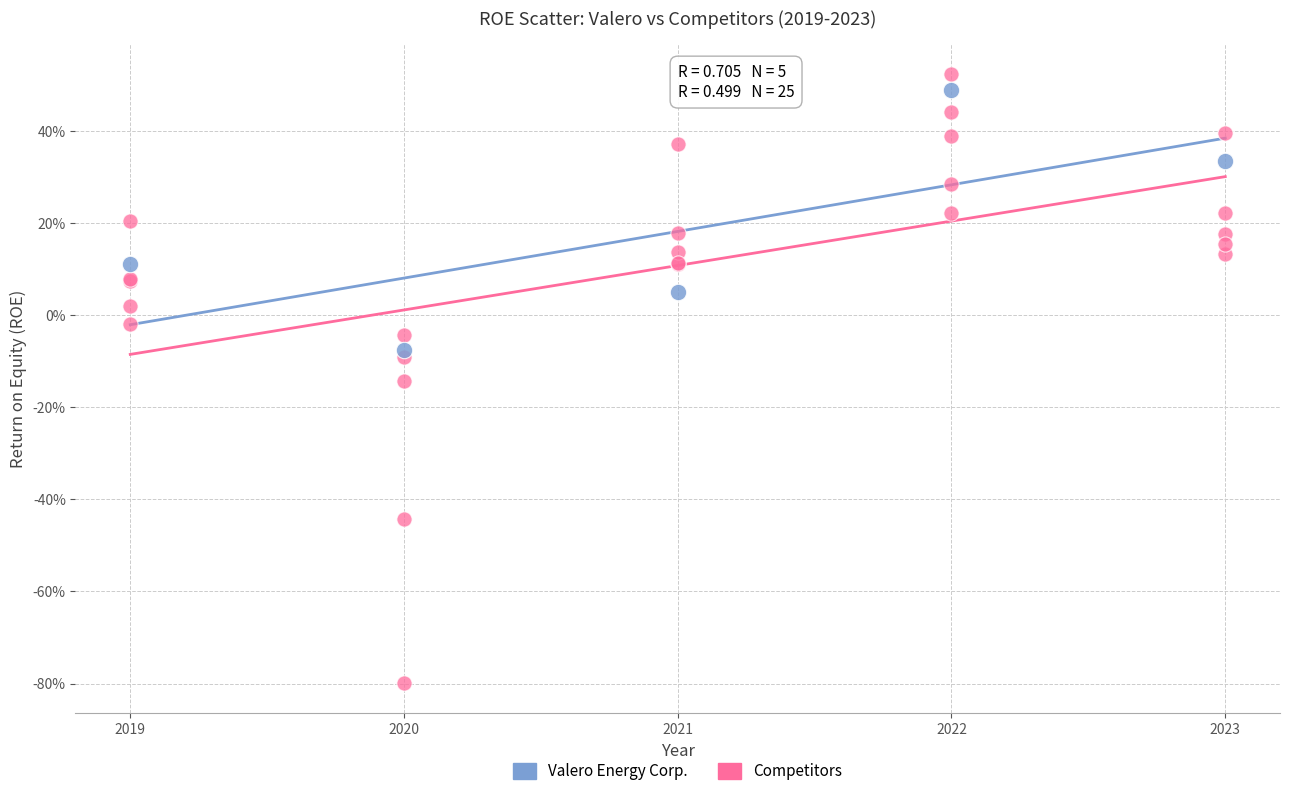

What are all the series names shown in the legend?

Valero Energy Corp., Competitors